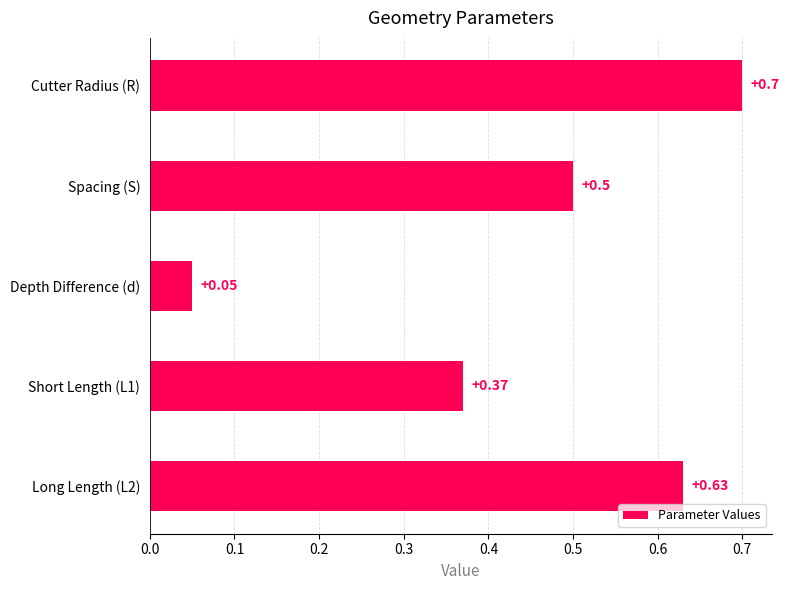

What is the label of the 2nd bar from the top?

Spacing (S)